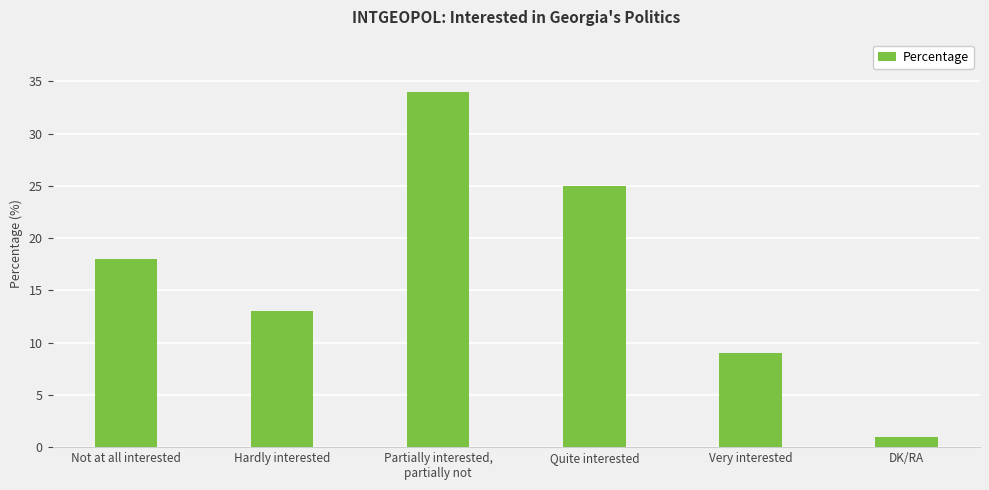

Is it true that the value at Very interested is 12?

False